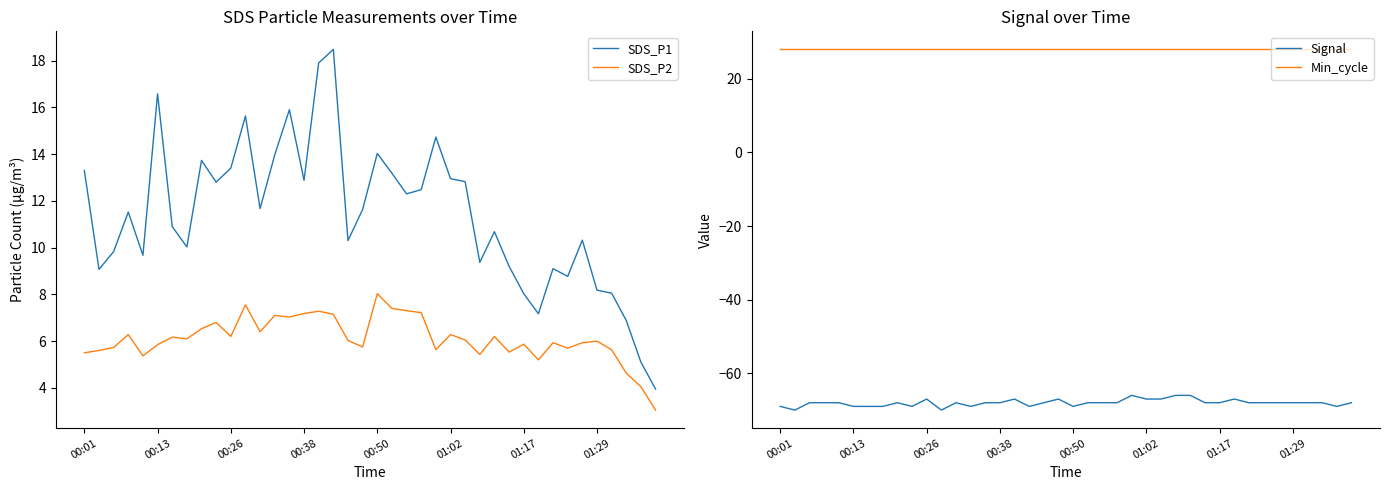

How many lines are shown in the chart?

4